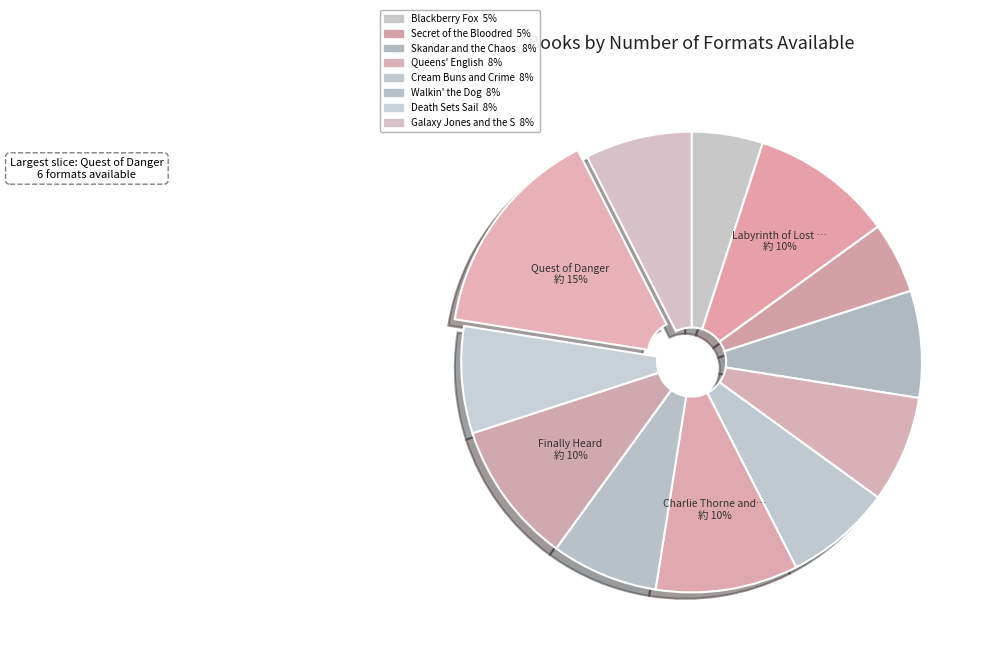

What is the smallest slice in the pie chart?

Blackberry Fox